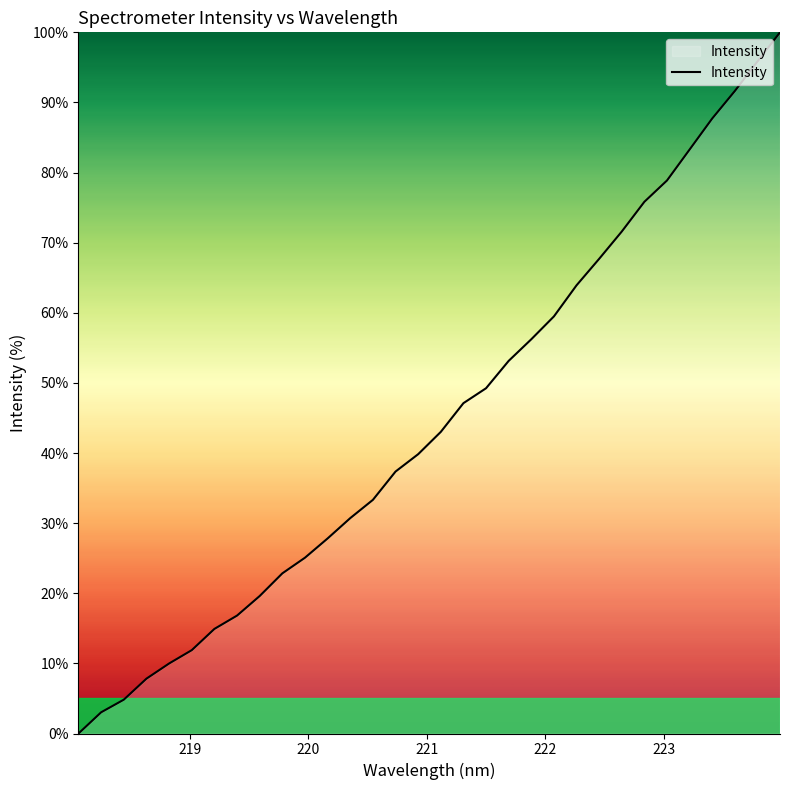

What is the difference between the maximum and minimum values?

100.0